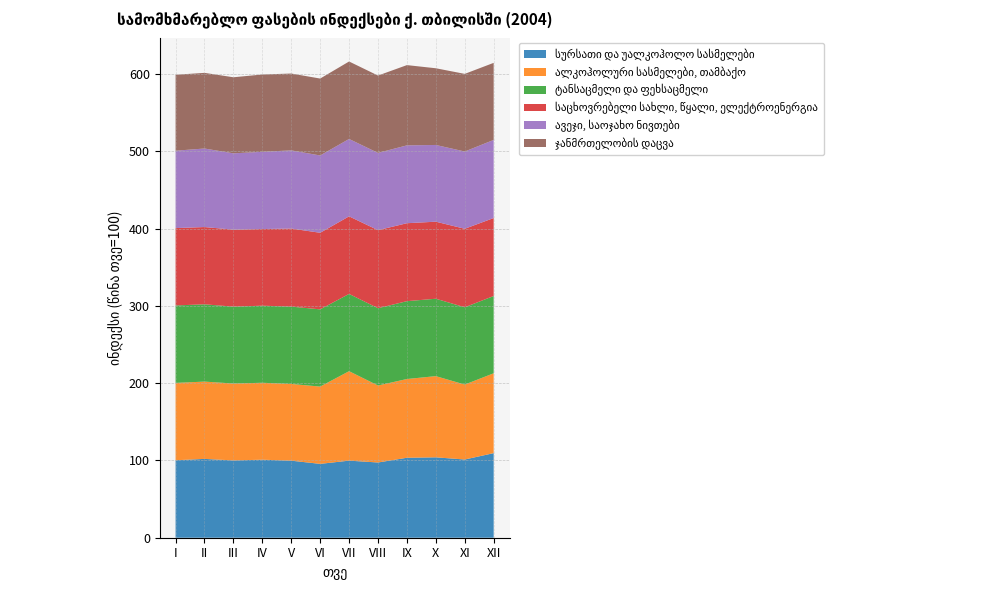

Reading left to right, transcribe all the data shown in this chart.

სურსათი და უალკოჰოლო სასმელები: I=100.2	II=102.0	III=100.0	IV=100.9	V=99.7	VI=95.5	VII=99.7	VIII=97.3	IX=103.5	X=104.0	XI=101.2	XII=109.4
ალკოჰოლური სასმელები, თამბაქო: I=100.1	II=100.0	III=99.5	IV=99.5	V=99.2	VI=100.0	VII=115.7	VIII=99.6	IX=101.9	X=105.0	XI=97.0	XII=103.3
ტანსაცმელი და ფეხსაცმელი: I=100.2	II=100.0	III=99.5	IV=99.7	V=100.1	VI=99.9	VII=100.0	VIII=100.0	IX=100.7	X=100.1	XI=100.0	XII=100.0
საცხოვრებელი სახლი, წყალი, ელექტროენერგია: I=100.1	II=99.9	III=99.6	IV=99.1	V=101.0	VI=99.1	VII=100.4	VIII=100.9	IX=100.8	X=99.7	XI=101.5	XII=100.9
ავეჯი, საოჯახო ნივთები: I=100.1	II=101.6	III=98.8	IV=99.9	V=101.1	VI=100.0	VII=100.1	VIII=100.0	IX=100.7	X=99.3	XI=100.0	XII=101.0
ჯანმრთელობის დაცვა: I=98.3	II=97.9	III=98.4	IV=100.0	V=99.4	VI=99.5	VII=100.2	VIII=100.1	IX=103.8	X=99.2	XI=100.4	XII=99.7